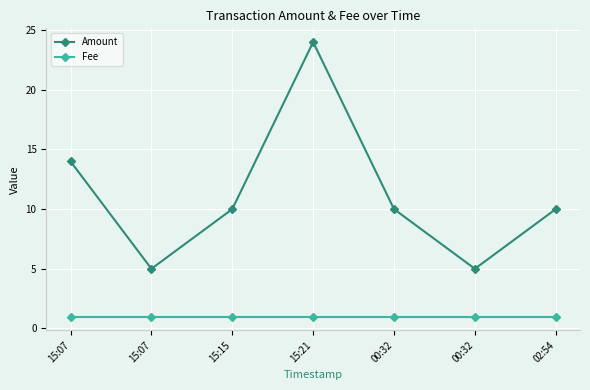

What is the maximum value shown in the chart?

24